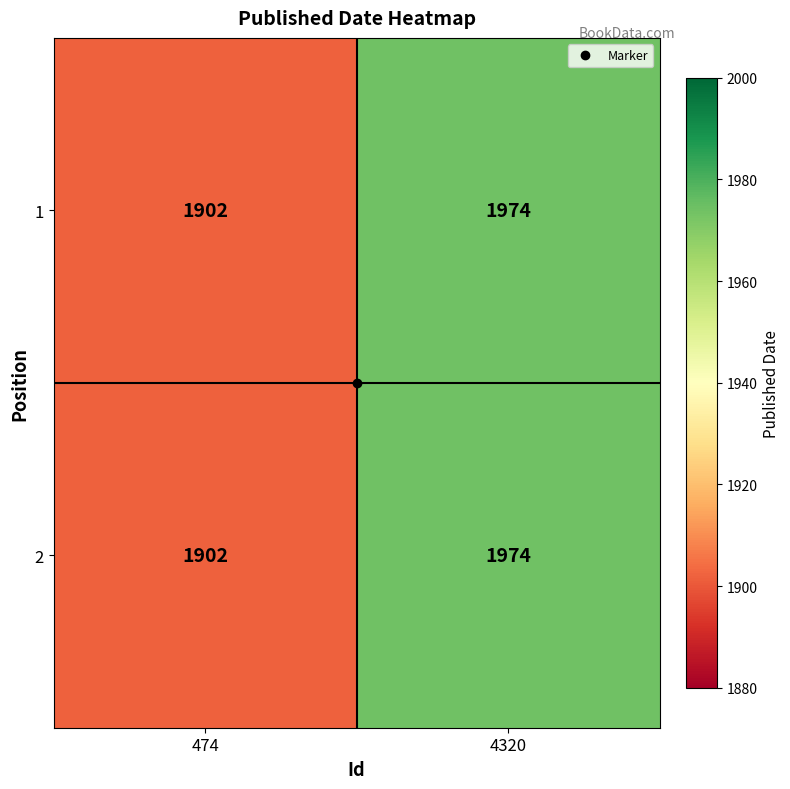

The value of 1 at 474 is 3333. True or false?

False